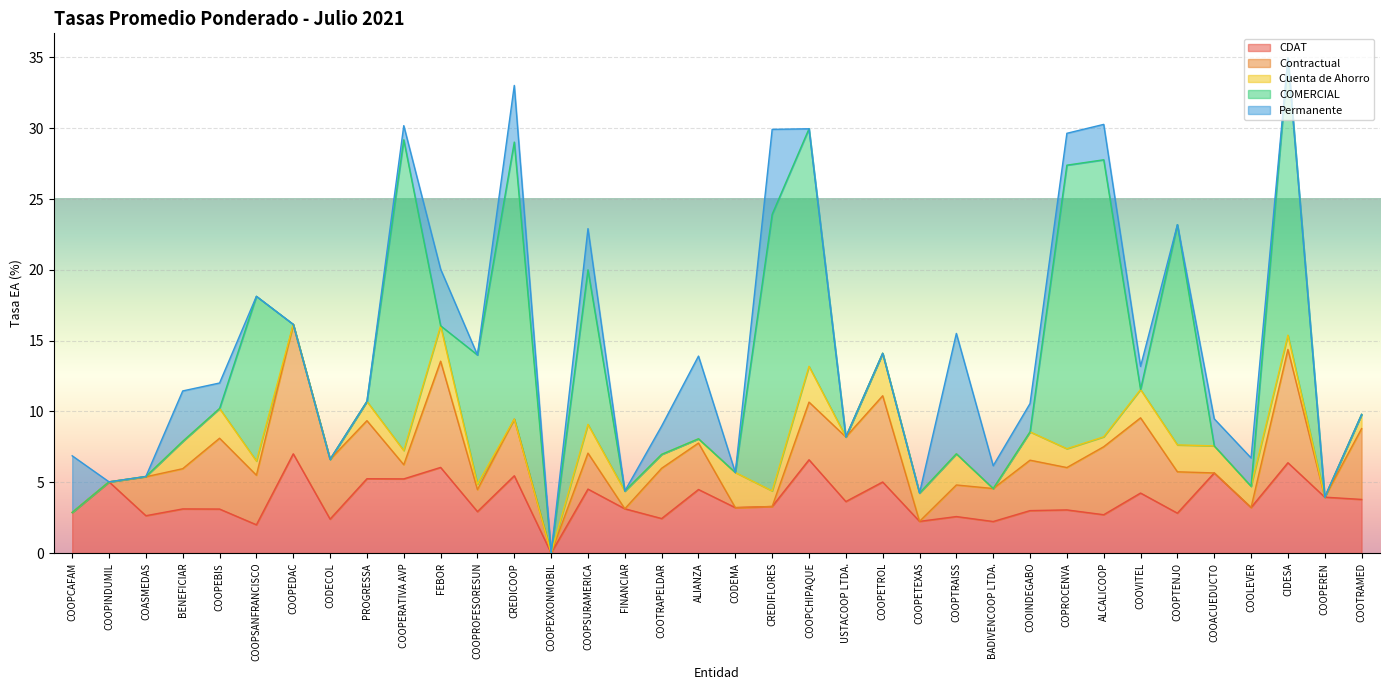

What is the total value across all series at BADIVENCOOP LTDA.?

6.2